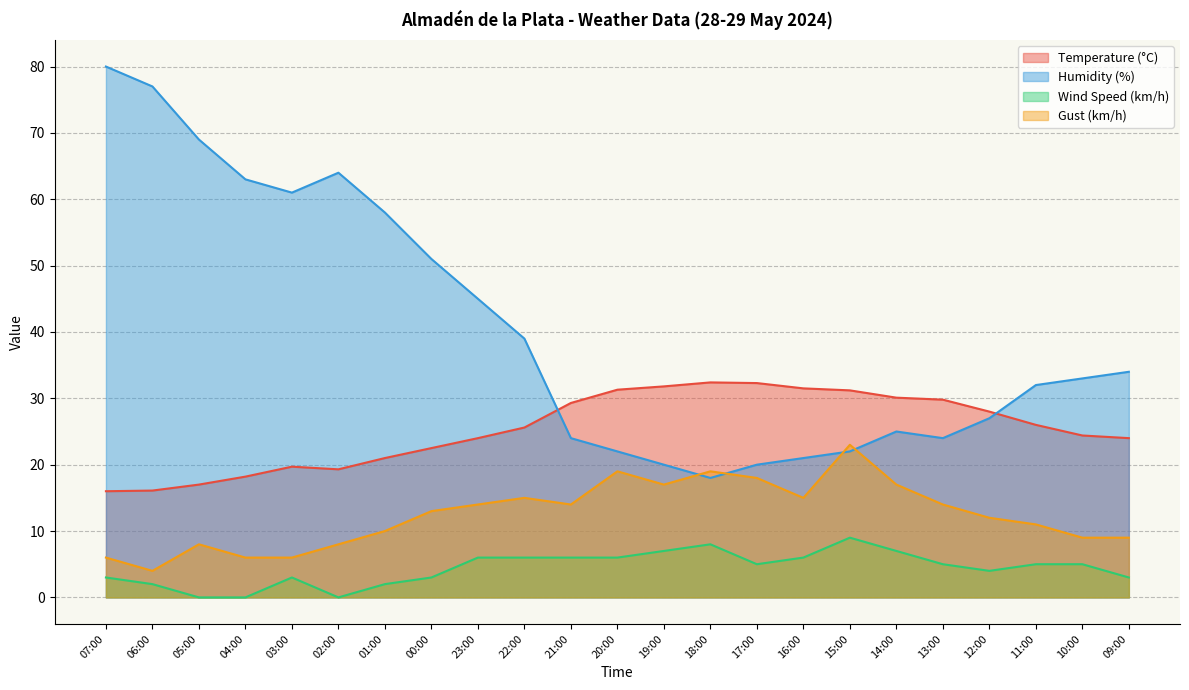

At 22:00, list the series in order from smallest to largest.

Wind Speed (km/h), Gust (km/h), Temperature (°C), Humidity (%)